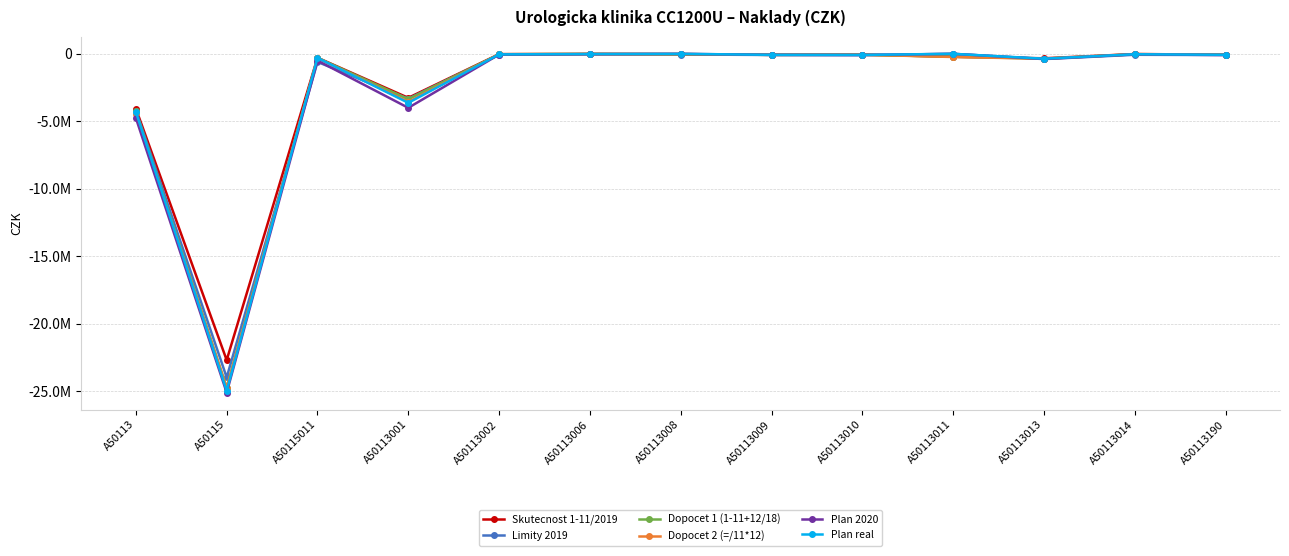

What is the value of the Dopocet 1 (1-11+12/18) point at the 4th from the left?

-3356190.0